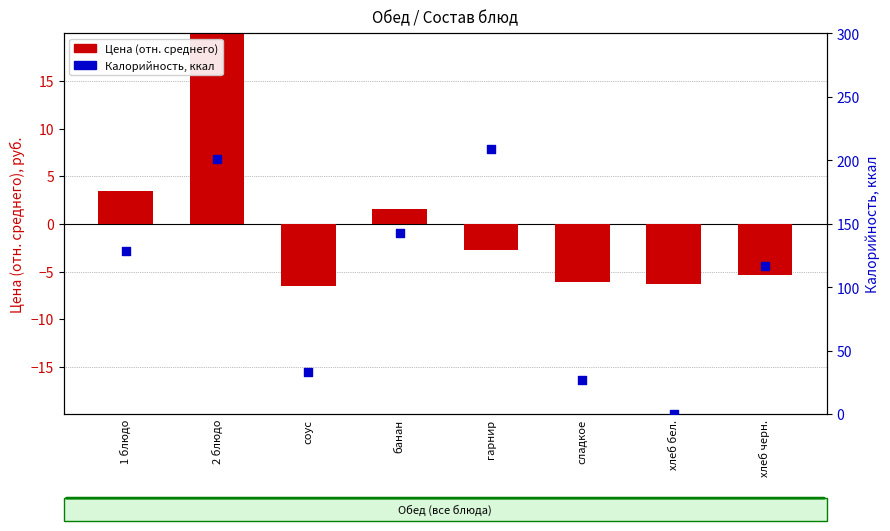

What are all the series names shown in the legend?

Цена (отн. среднего), Калорийность, ккал